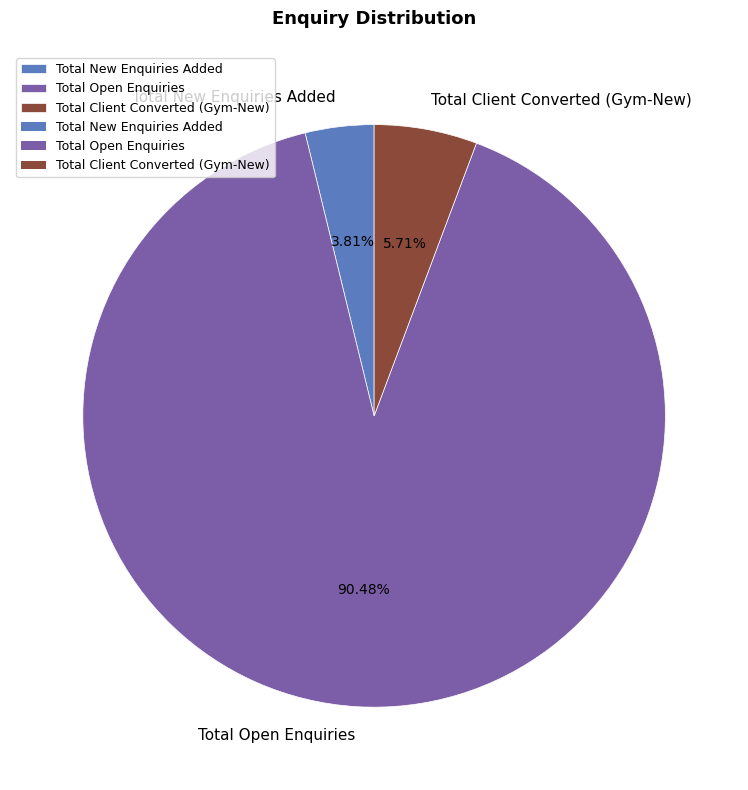

Combined, do Total New Enquiries Added and Total Open Enquiries account for over 50%?

Yes